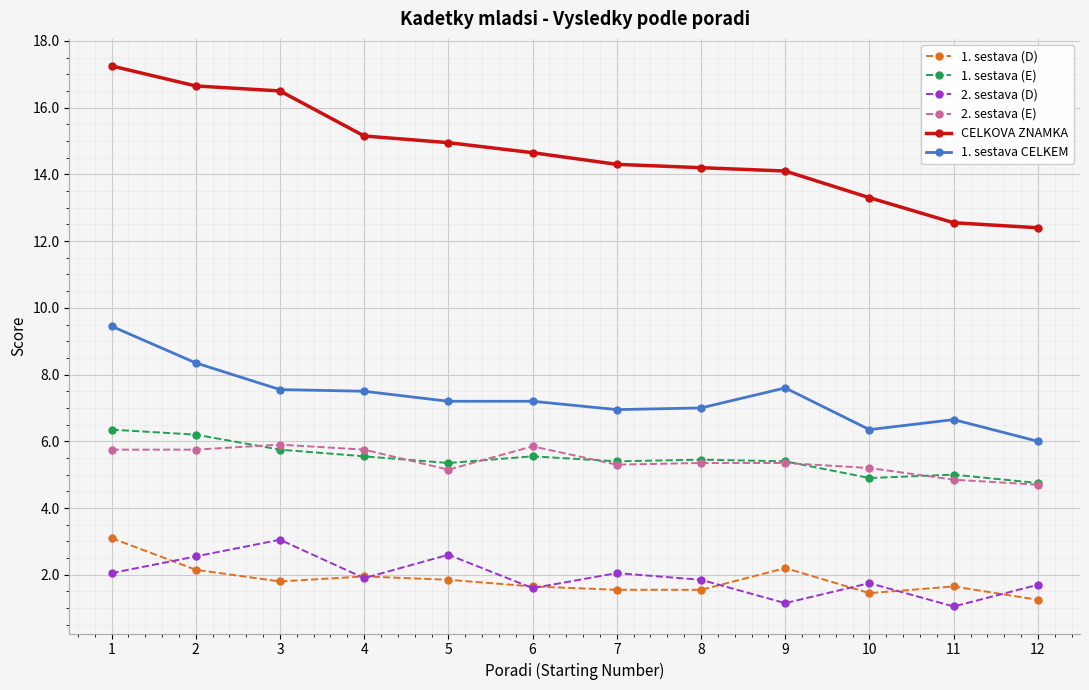

At which category is the sum across all series the highest?

1